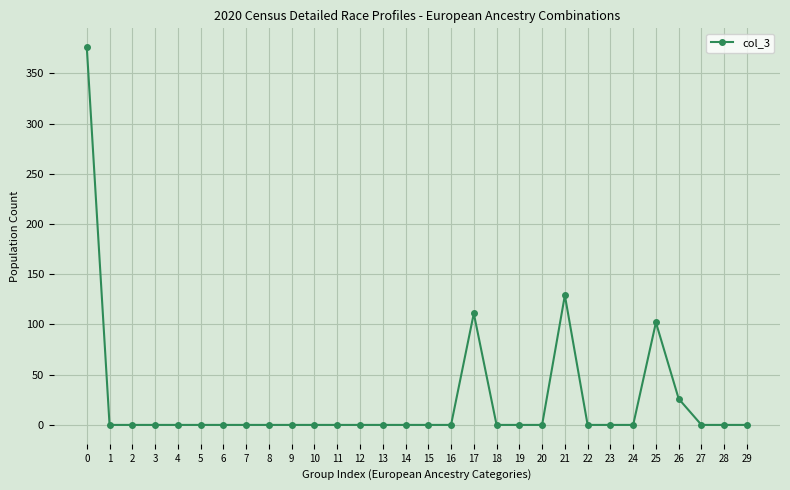

What is the maximum value shown in the chart?

376